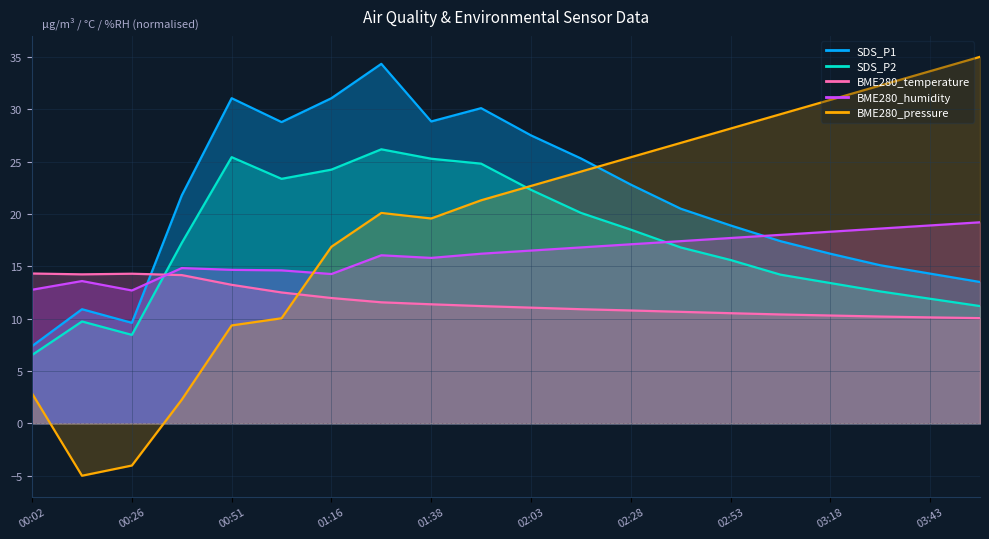

What is the average value of the BME280_humidity series?

16.2